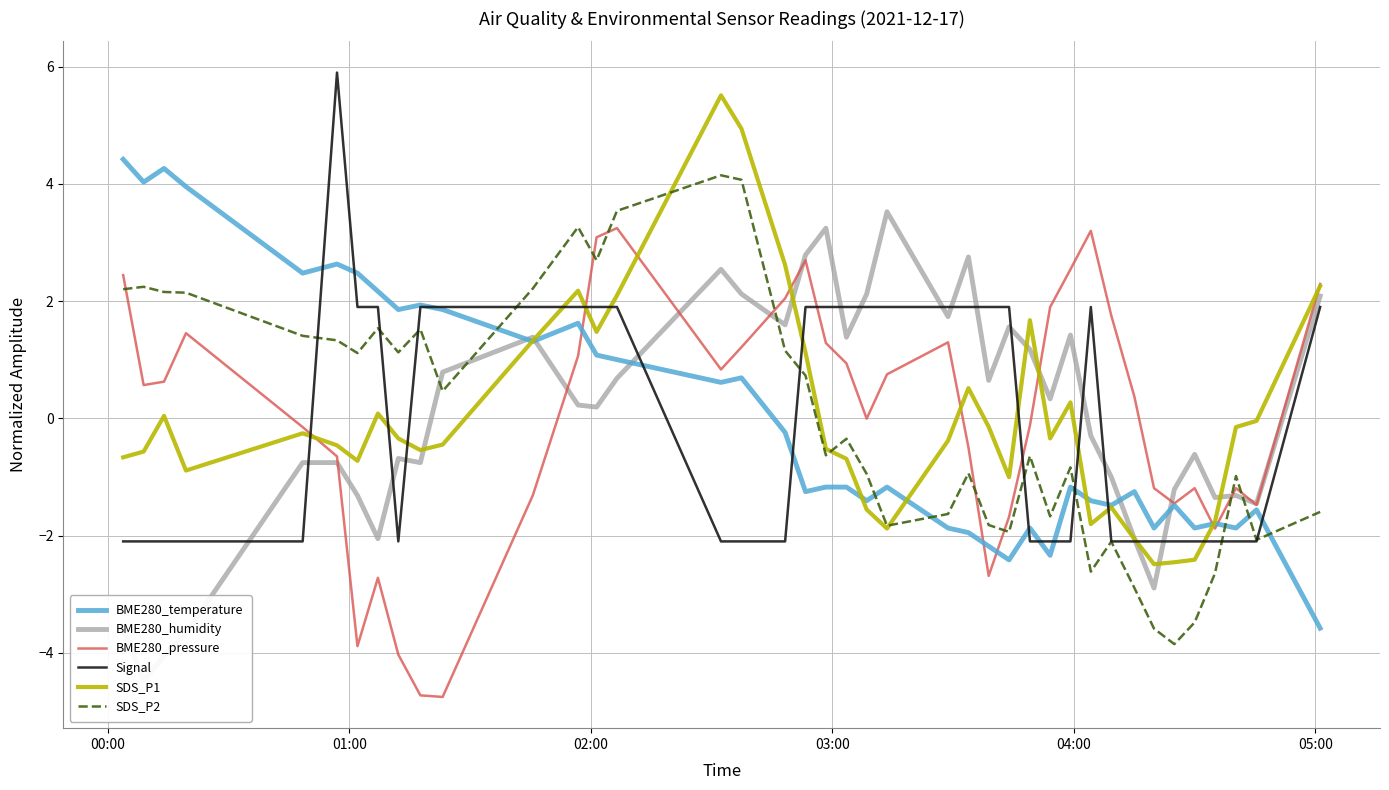

Which series has the widest spread of values?

BME280_temperature